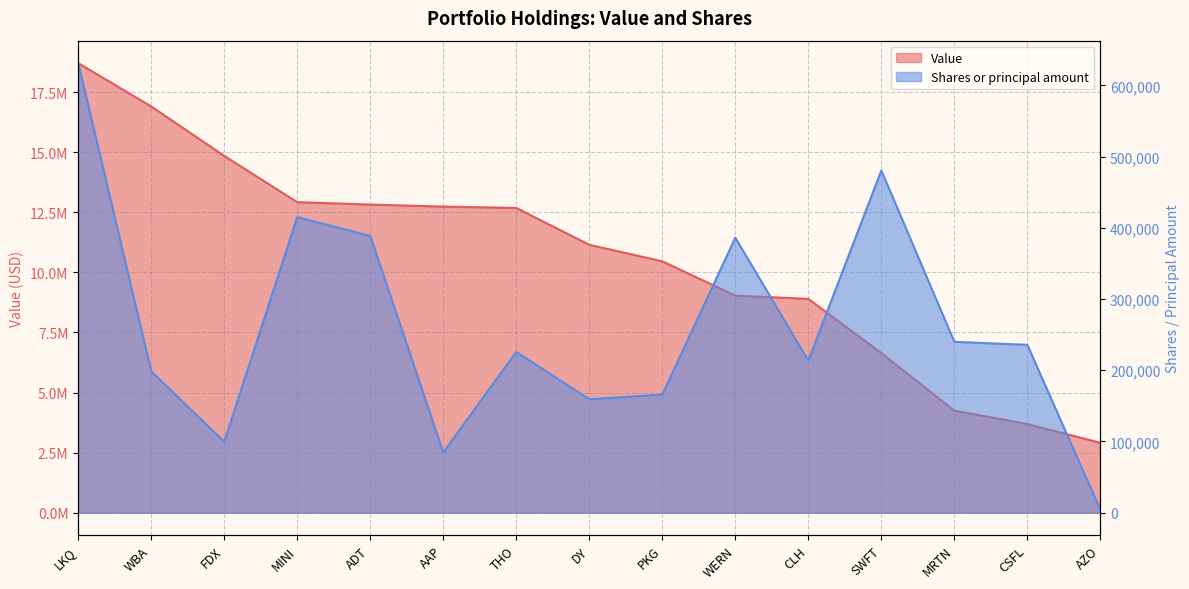

What is the label of the 9th point from the left?

PKG